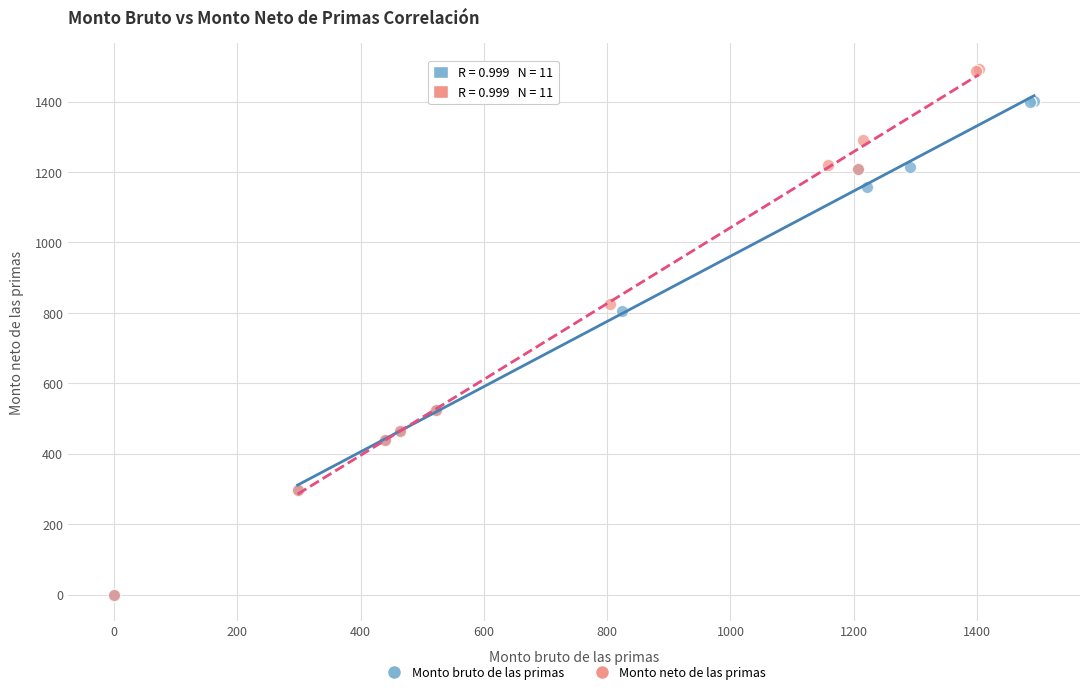

Which series has the widest spread of Y values?

Monto neto de las primas